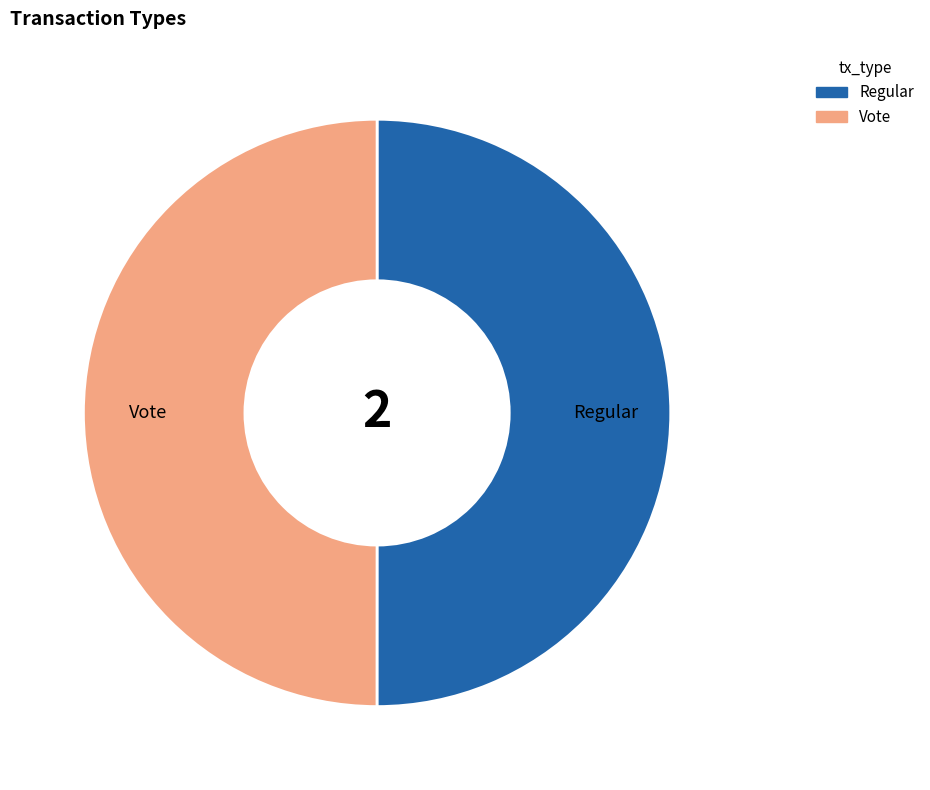

What is the ratio of the value at Regular to the value at Vote?

1.0